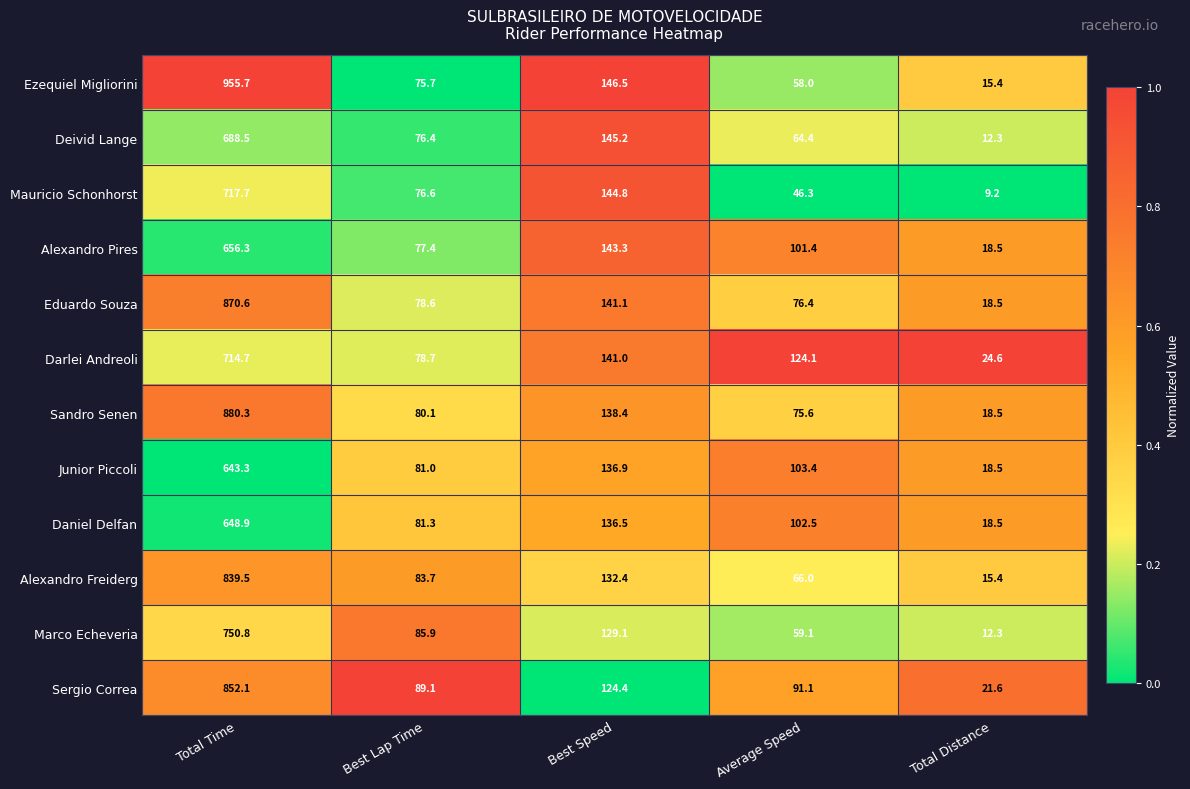

What is the total value across all series at Total Time?

9218.4